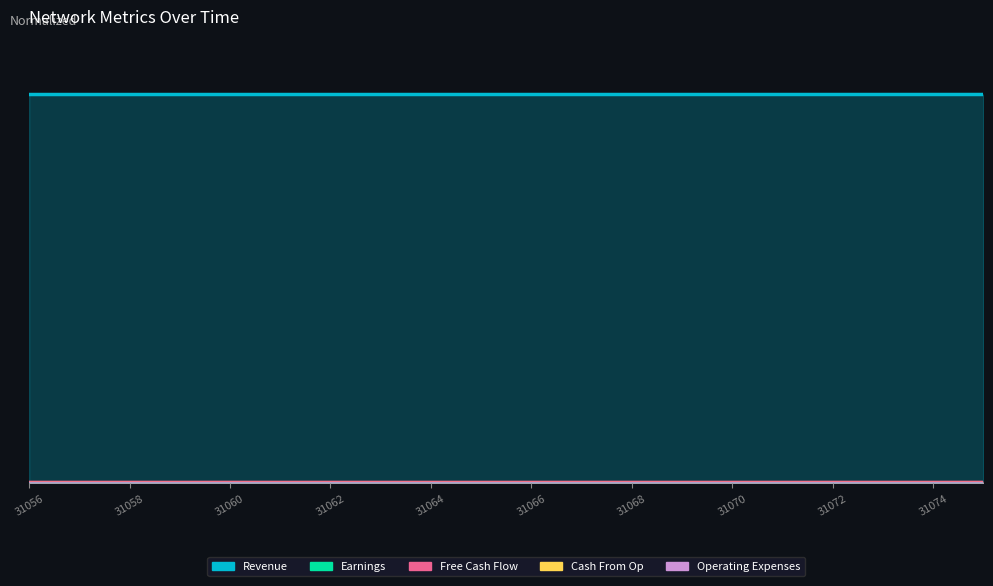

True or false: Free Cash Flow and Operating Expenses cross at least once.

False